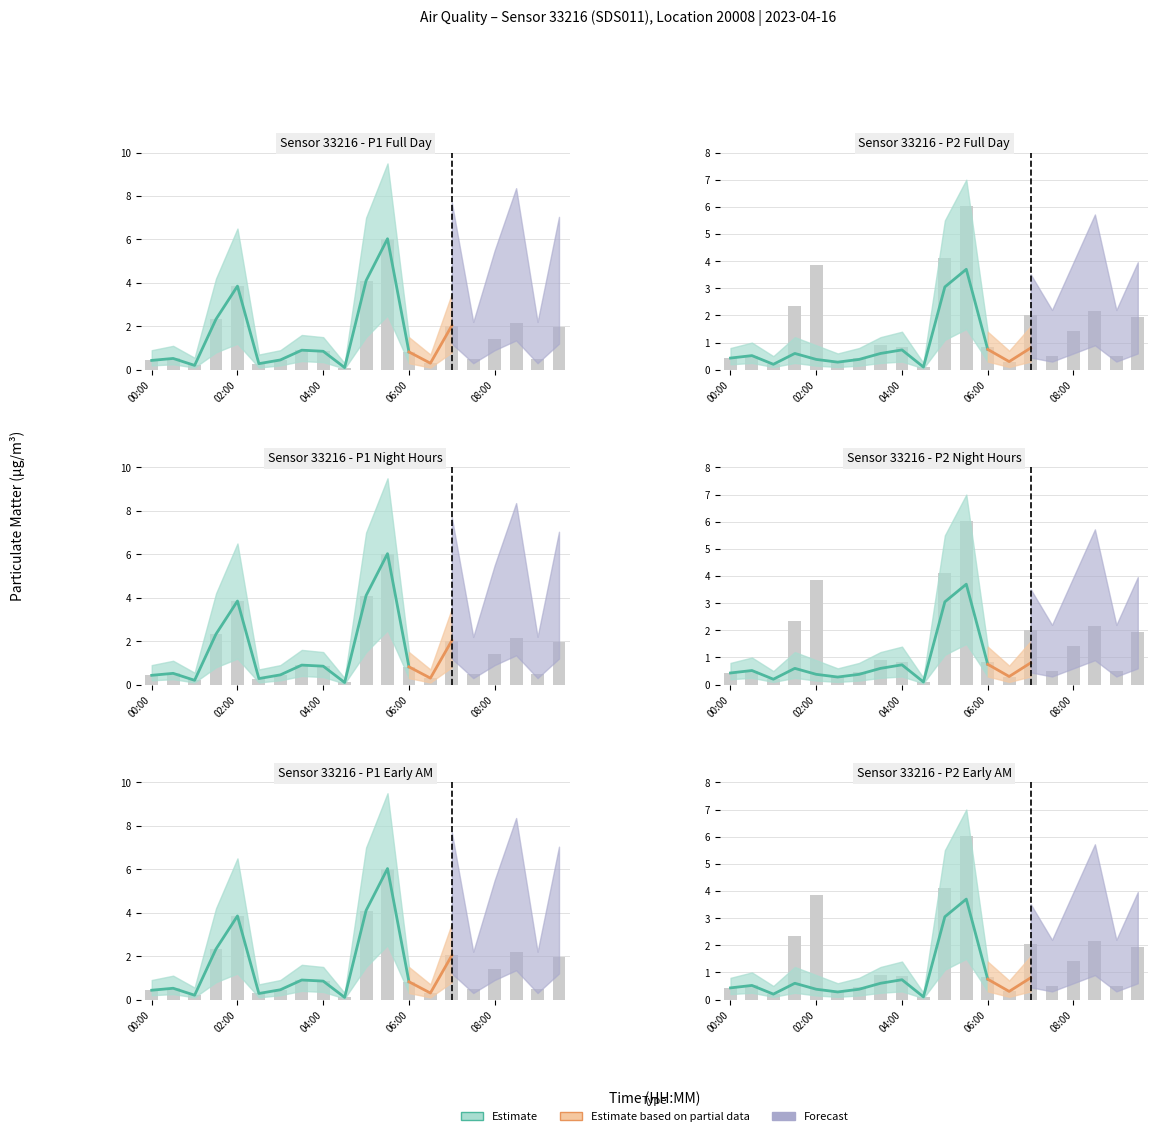

Which series has the largest total across all categories?

P1